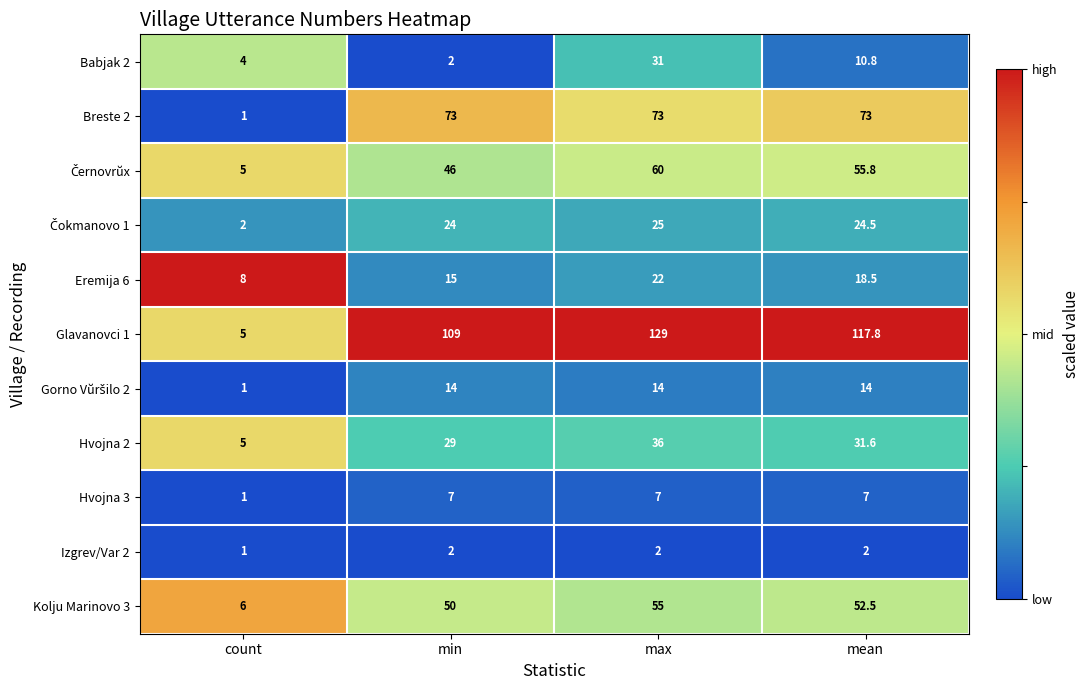

Where does the Hvojna 2 series first go above 31?

max